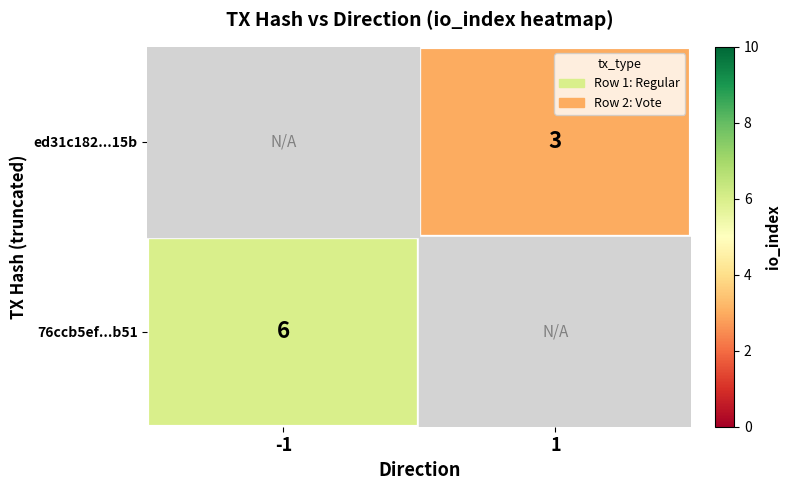

True or false: ed31c182...15b has a value of 1.3 at 1.

False